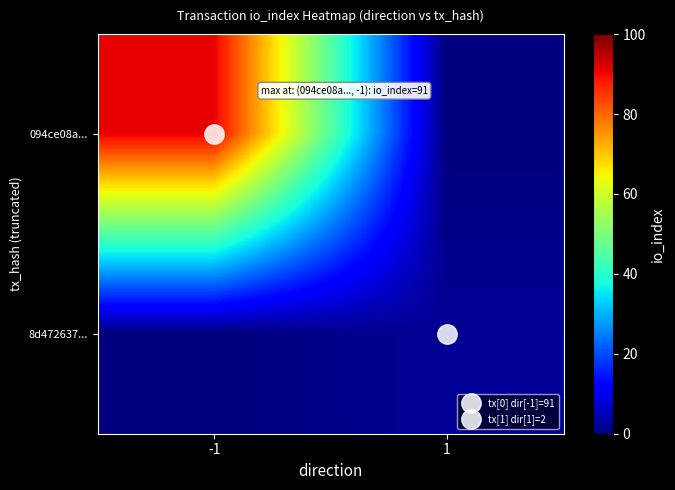

Reading left to right, transcribe all the data shown in this chart.

094ce08a...: -1=91	1=0
8d472637...: -1=0	1=2